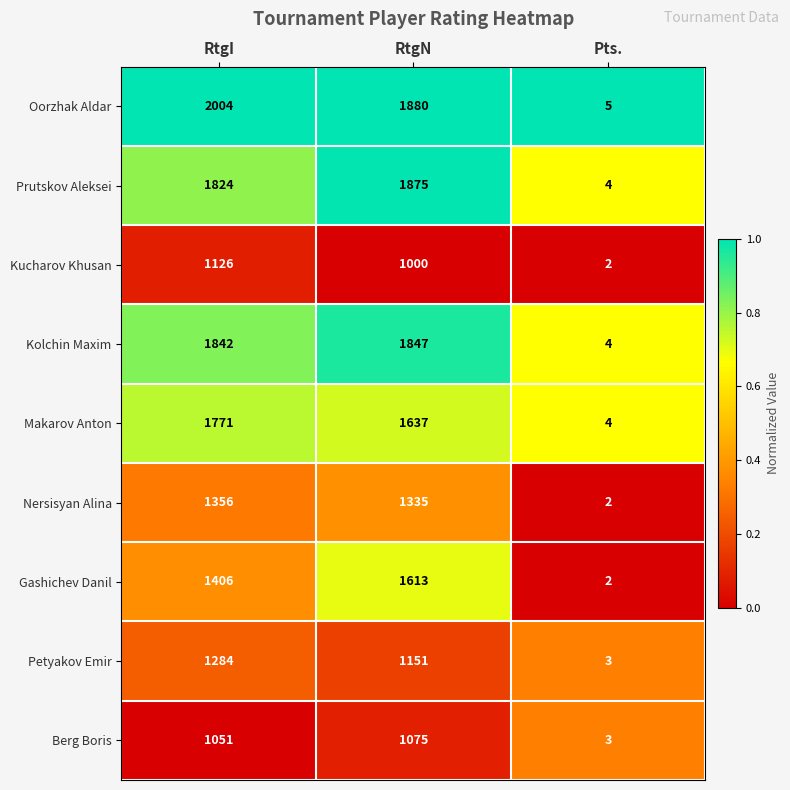

Reading left to right, transcribe all the data shown in this chart.

Oorzhak Aldar: RtgI=2004	RtgN=1880	Pts.=5
Prutskov Aleksei: RtgI=1824	RtgN=1875	Pts.=4
Kucharov Khusan: RtgI=1126	RtgN=1000	Pts.=2
Kolchin Maxim: RtgI=1842	RtgN=1847	Pts.=4
Makarov Anton: RtgI=1771	RtgN=1637	Pts.=4
Nersisyan Alina: RtgI=1356	RtgN=1335	Pts.=2
Gashichev Danil: RtgI=1406	RtgN=1613	Pts.=2
Petyakov Emir: RtgI=1284	RtgN=1151	Pts.=3
Berg Boris: RtgI=1051	RtgN=1075	Pts.=3